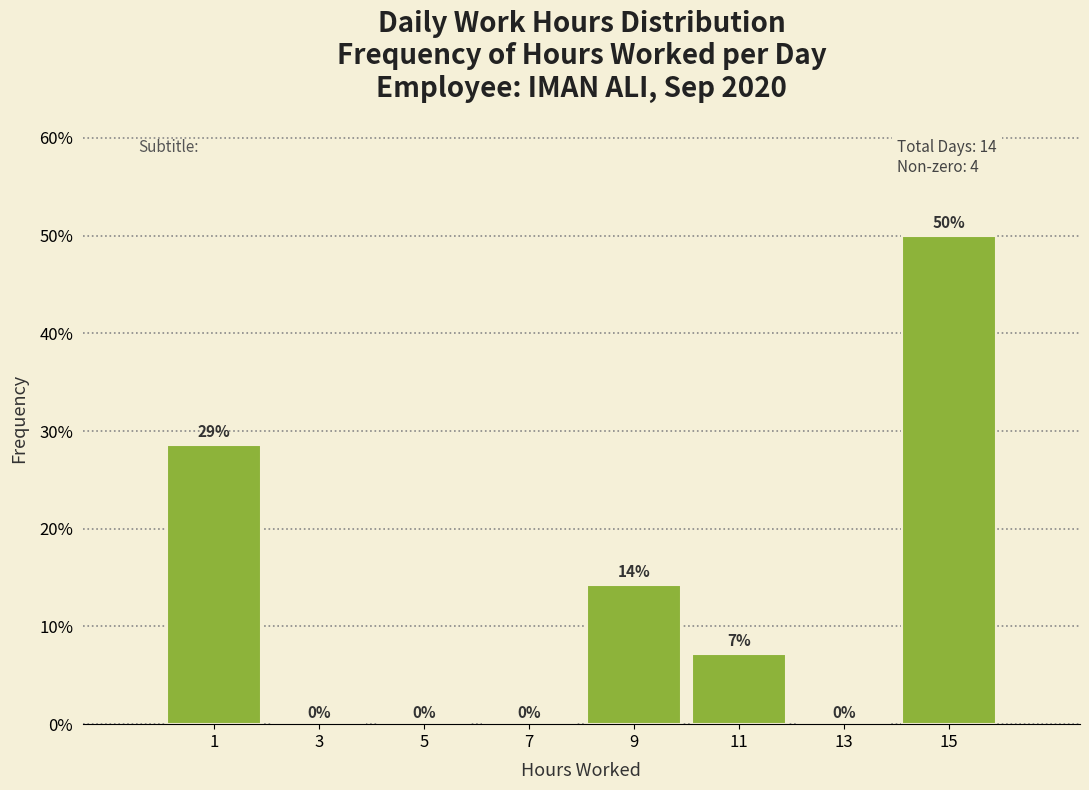

Over which range of the x-axis is the bar tallest?

14 to 16